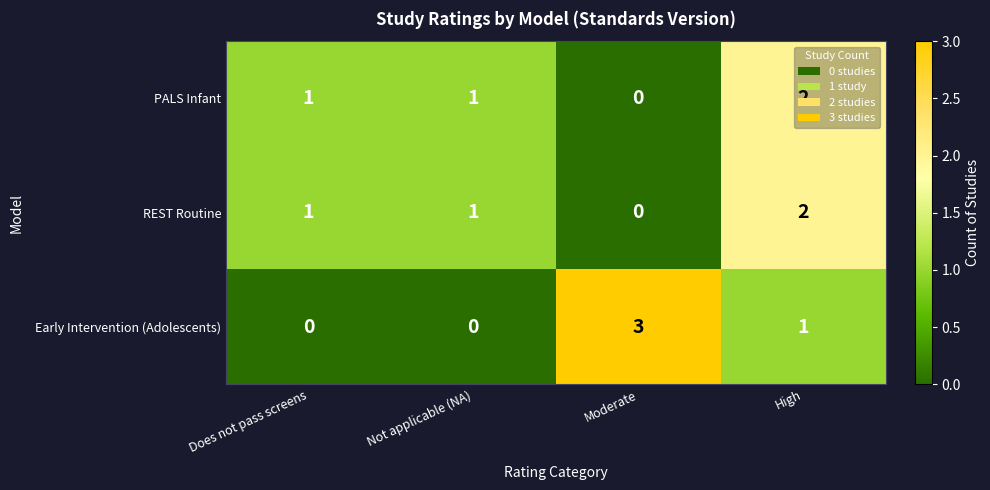

At which label does PALS Infant reach its peak?

High